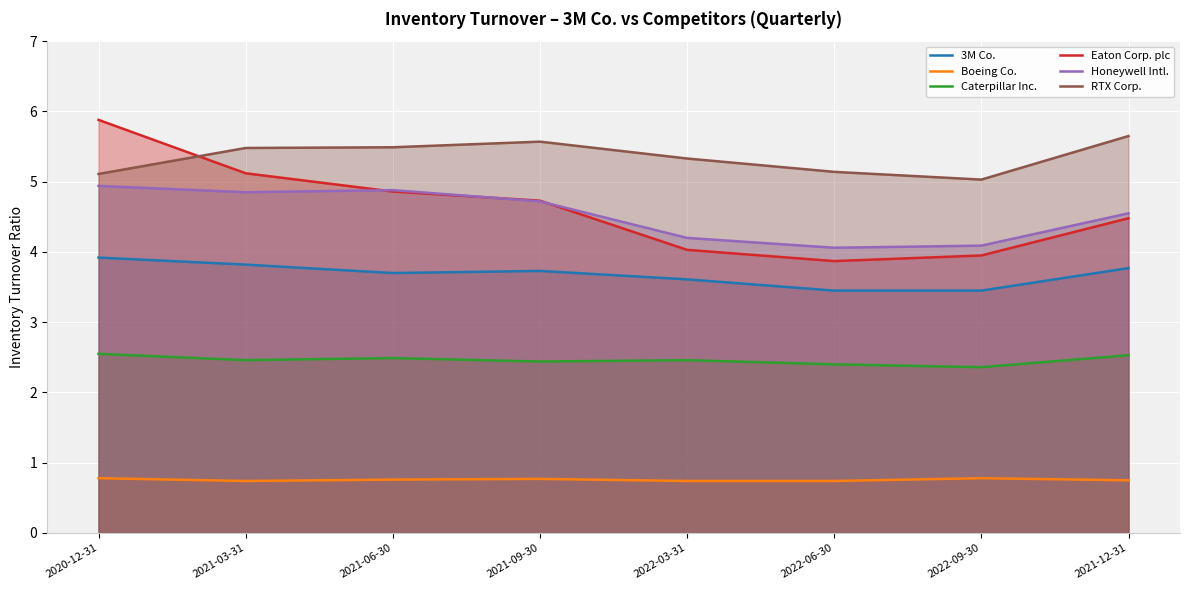

List the labels in order of 3M Co. value, smallest first.

2022-06-30, 2022-09-30, 2022-03-31, 2021-06-30, 2021-09-30, 2021-12-31, 2021-03-31, 2020-12-31